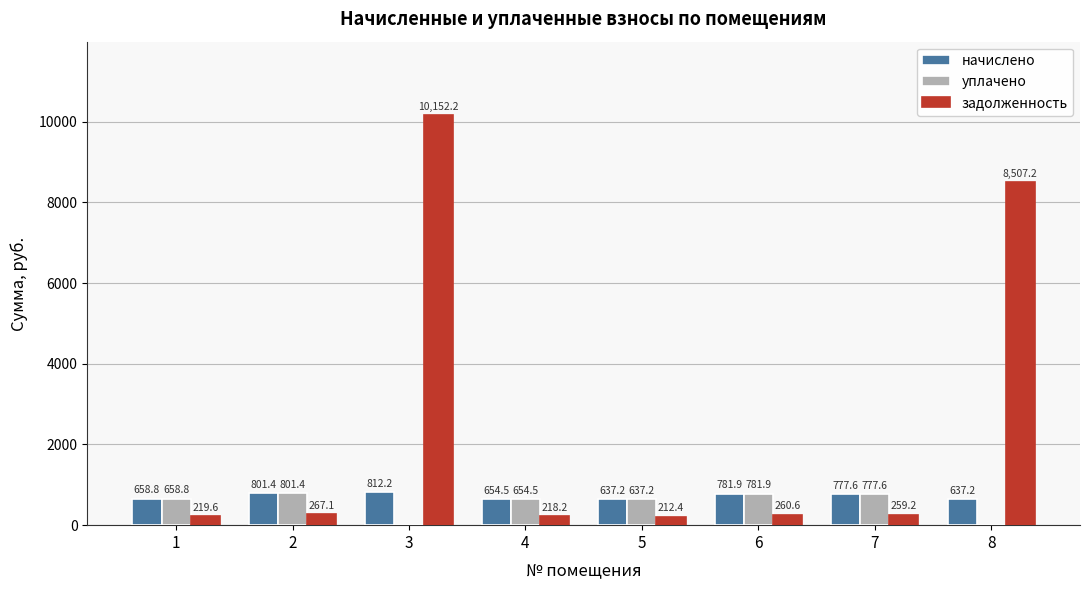

Does the chart contain stacked bars?

No